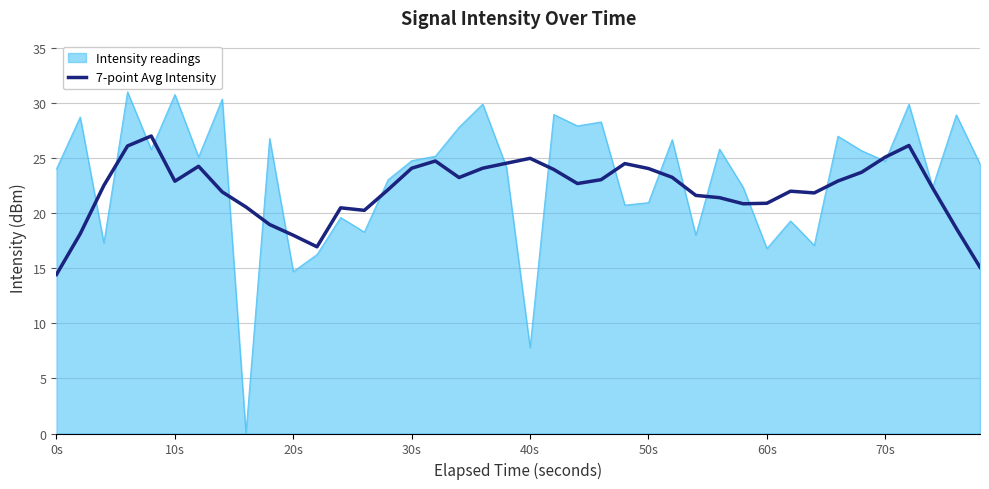

What is the maximum value for Intensity readings?

31.0